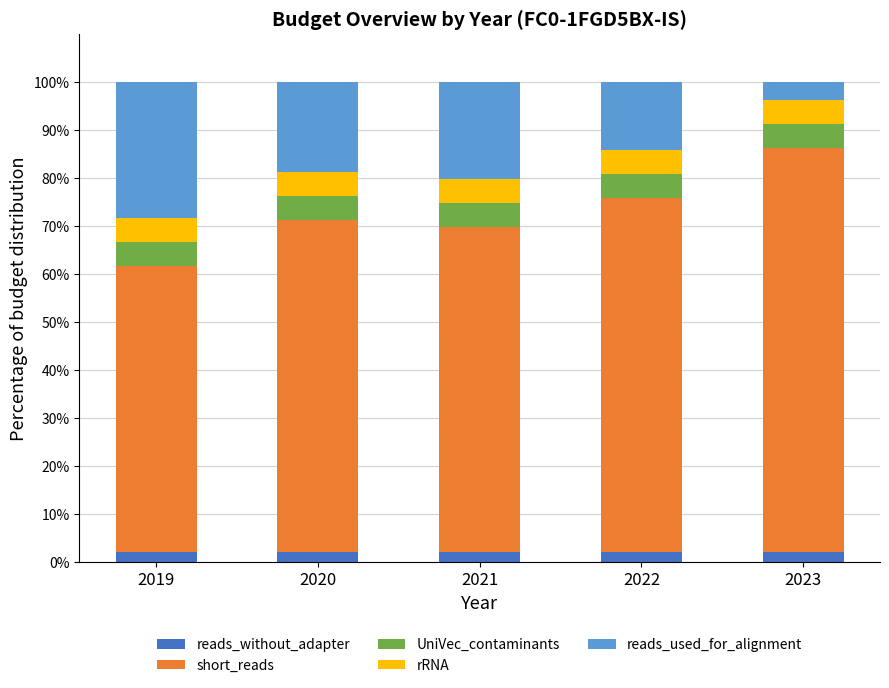

True or false: reads_without_adapter has a value of 2.0 at 2019.

True